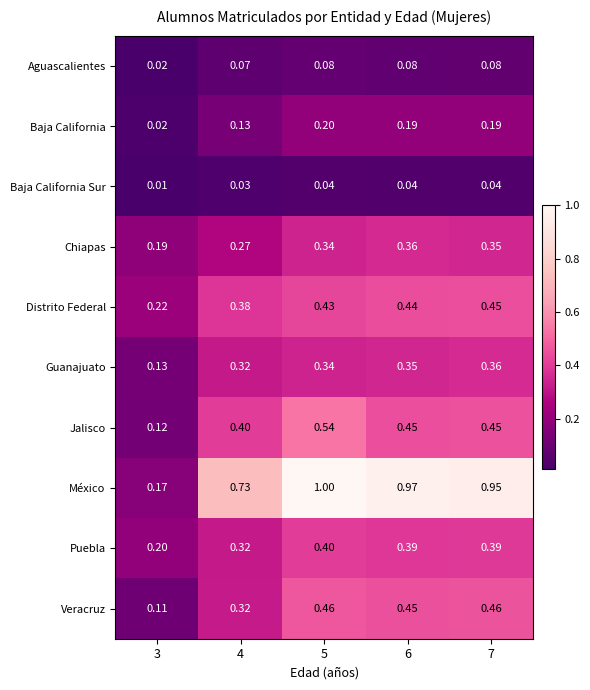

Which label corresponds to the smallest value in the chart?

3